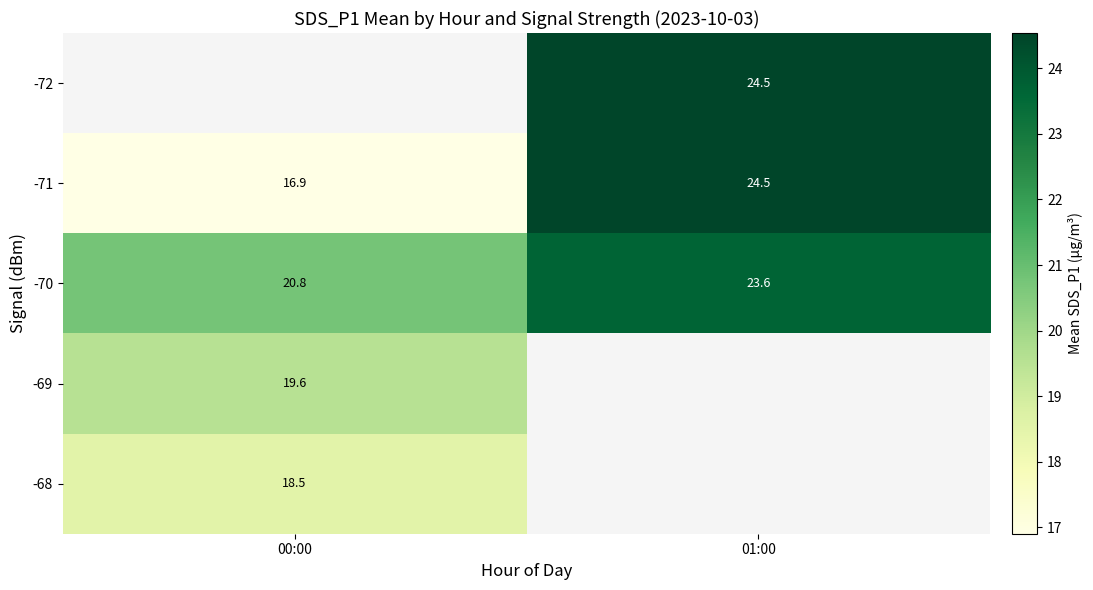

Is the value of -68 at 00:00 greater than the value of -71 at 01:00?

No